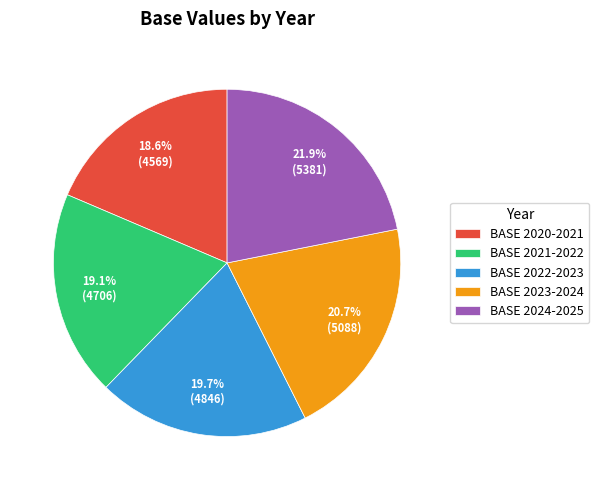

Which slice is the largest?

BASE 2024-2025